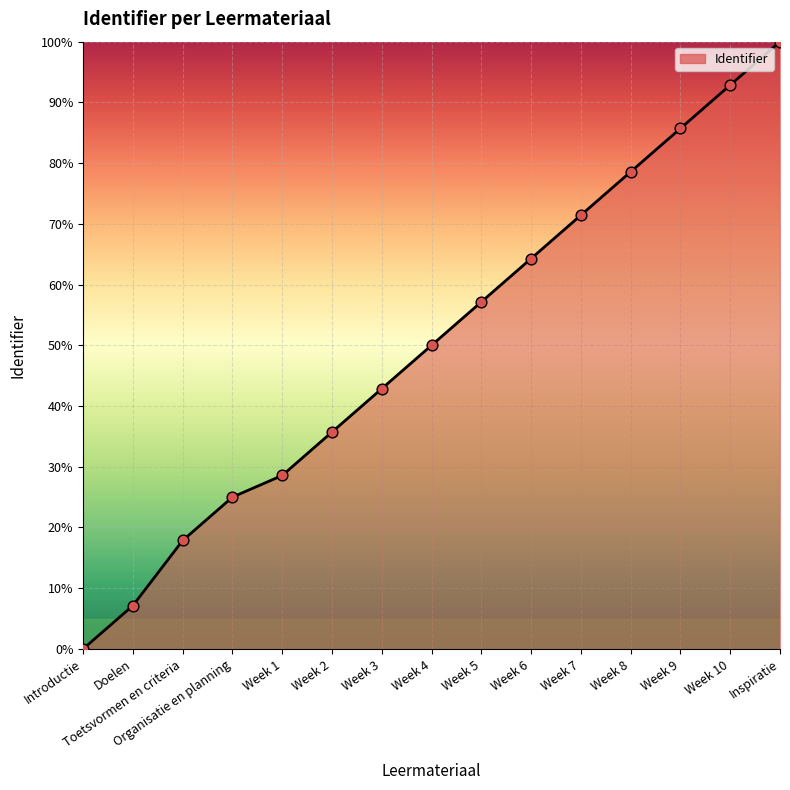

What is the ratio of the value at Doelen to the value at Week 8?

0.1